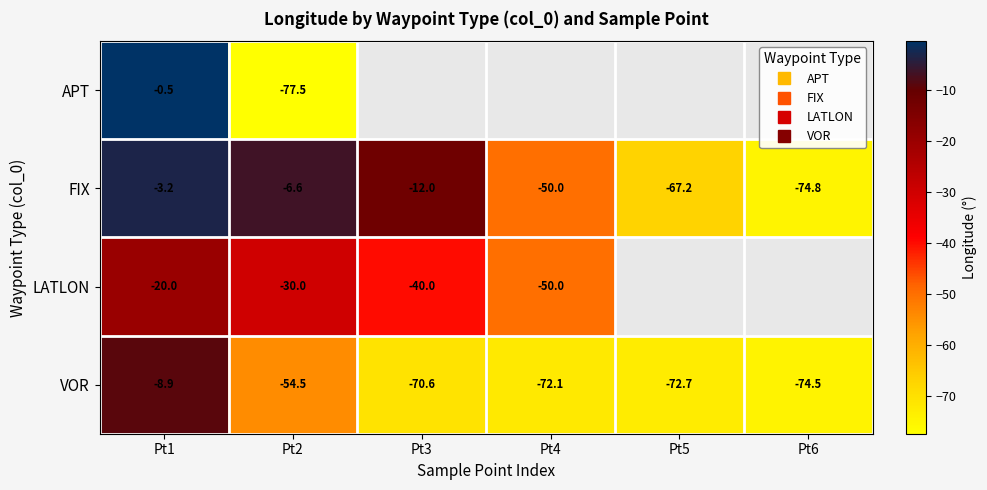

How many negative values does the LATLON series have?

4